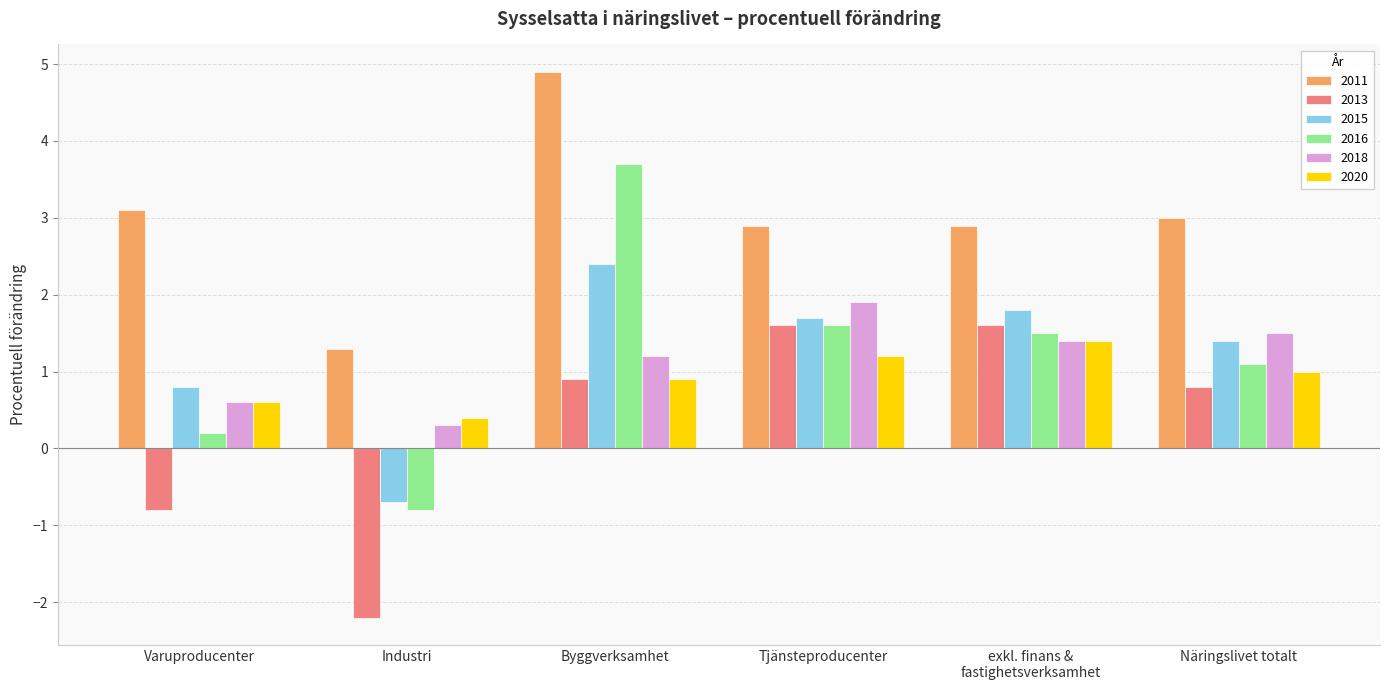

What is the sum of all 2018 values?

6.9